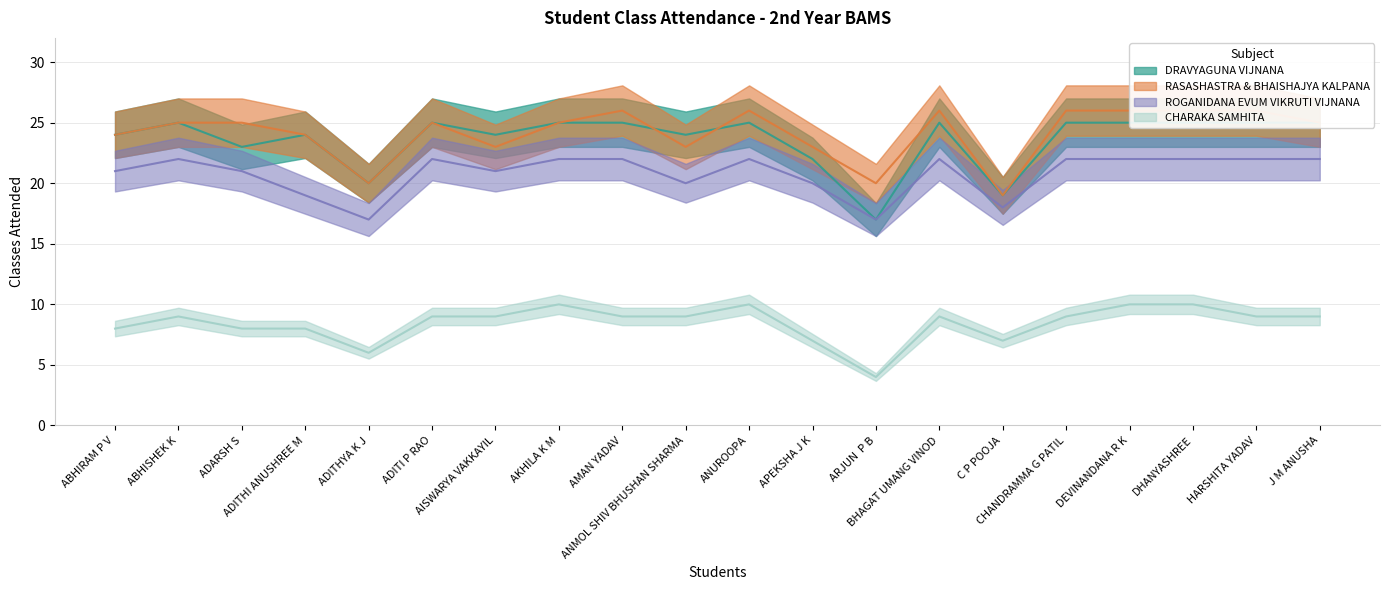

What is the label of the 10th point from the right?

ANUROOPA